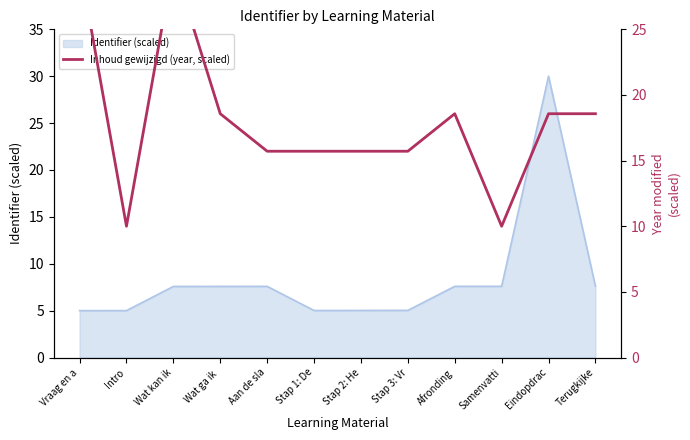

The value of Identifier (scaled) at Samenvatti is 5.2. True or false?

False